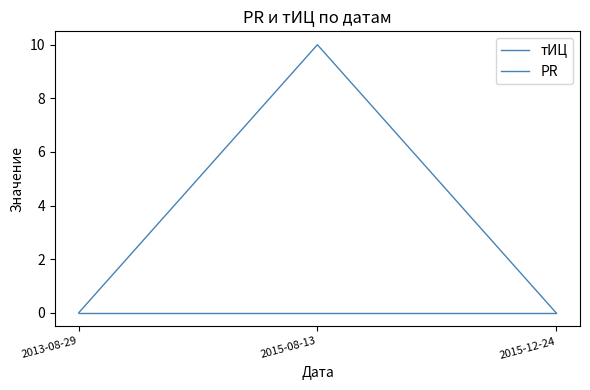

How many lines are shown in the chart?

2